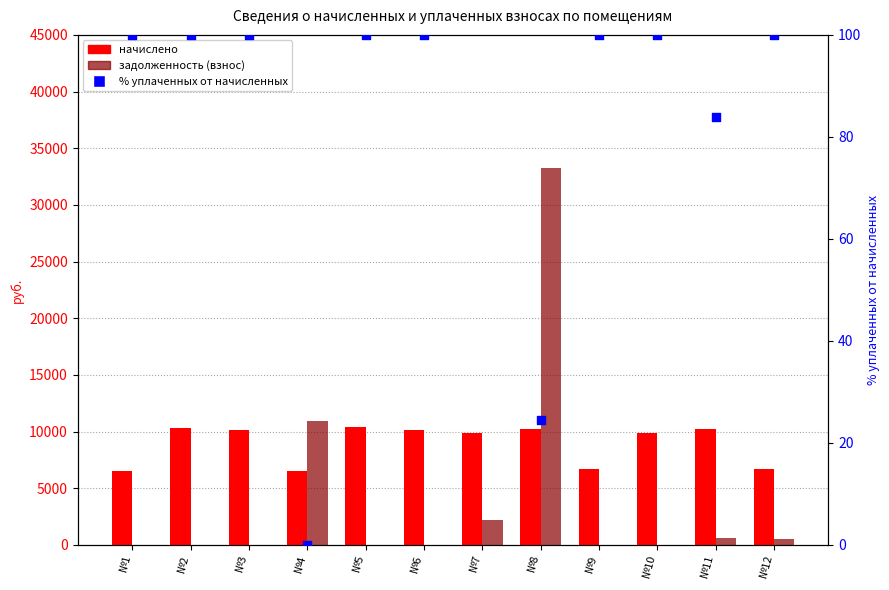

Which series has the largest total across all categories?

начислено